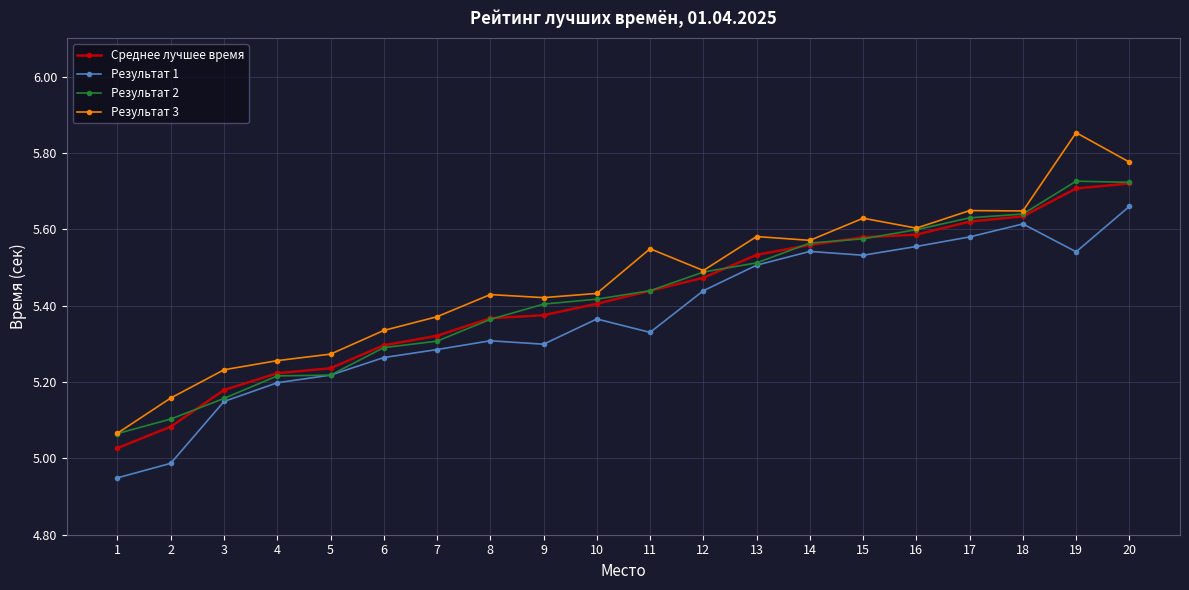

Which category has the highest value in the Результат 3 series?

19